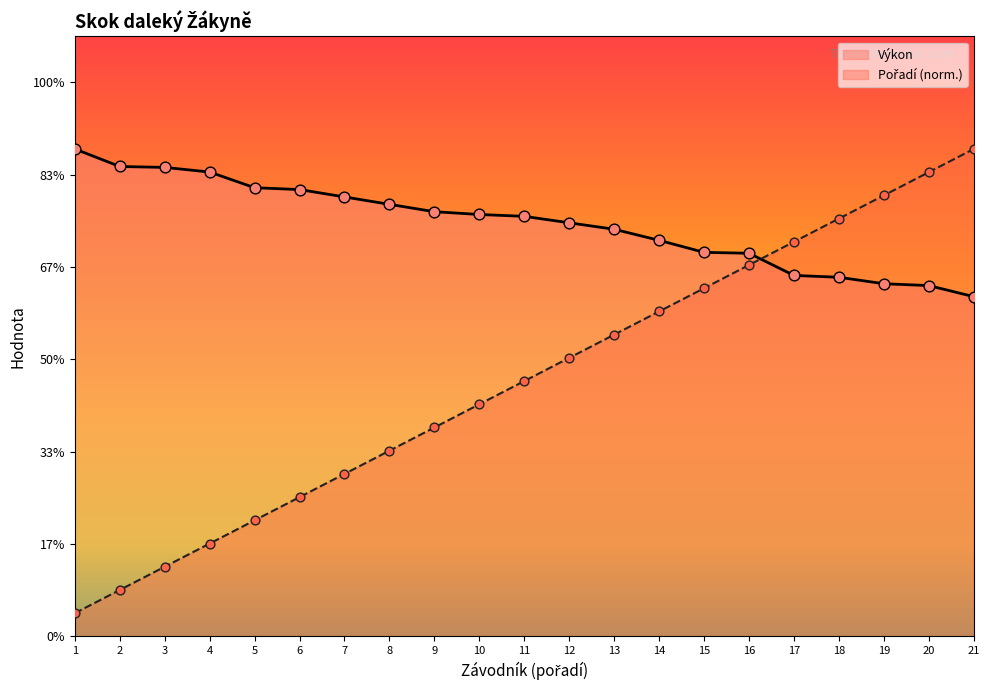

At how many categories does at least one series exceed 4?

21